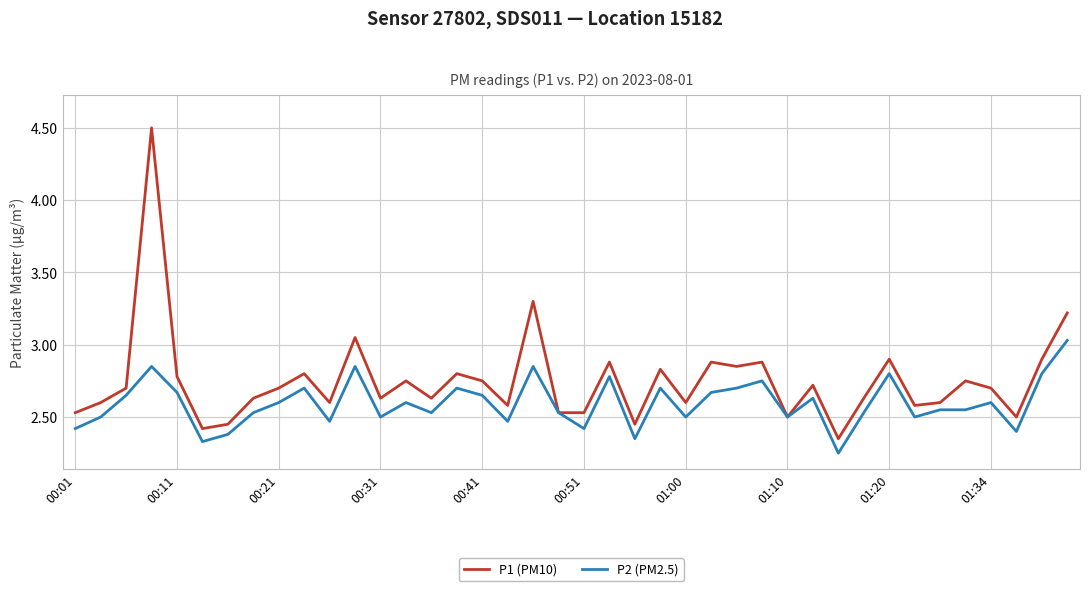

Rank the series by their average value, from lowest to highest.

P2 (PM2.5), P1 (PM10)